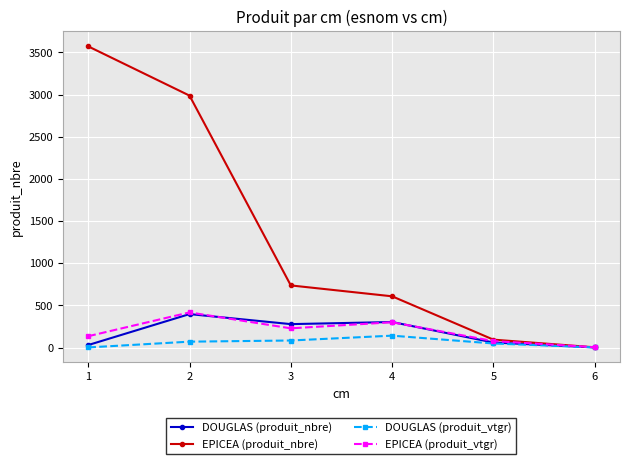

Does the chart have visible grid lines?

Yes